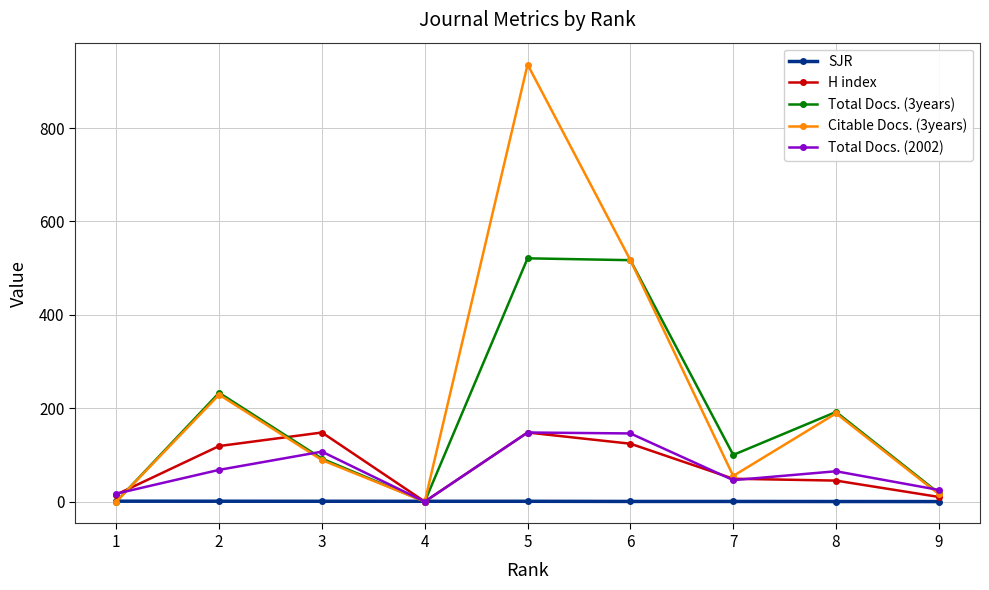

At how many categories does at least one series exceed 821?

1